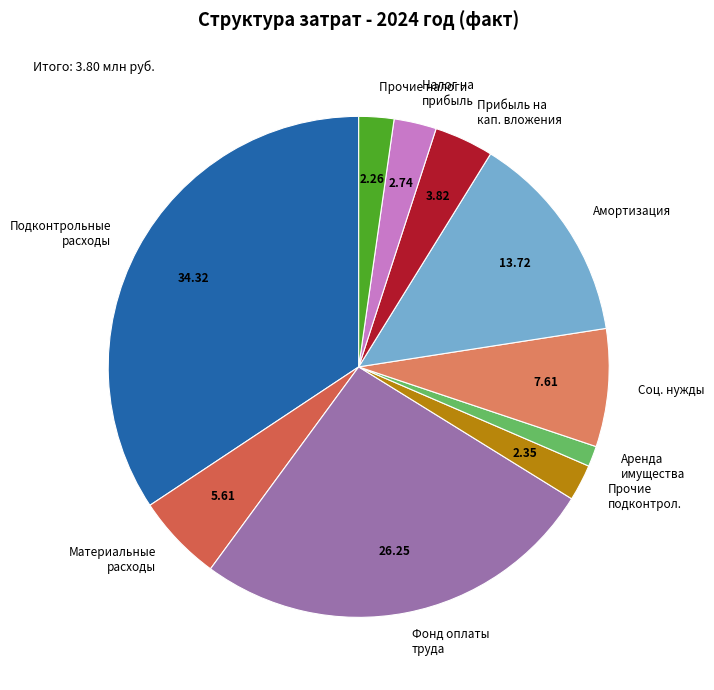

Which category has the biggest portion of the pie?

Подконтрольные расходы